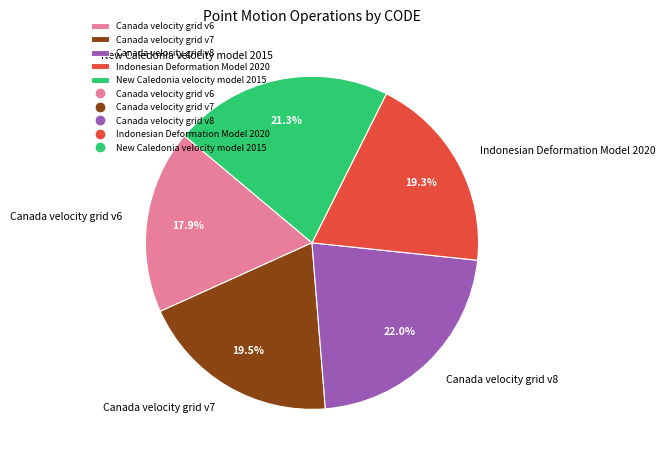

True or false: Canada velocity grid v7 accounts for 13% of the total.

False